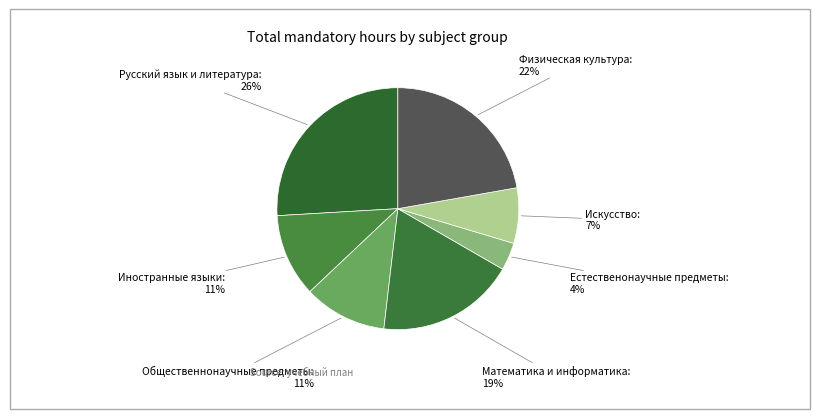

How many slices are in this pie chart?

7